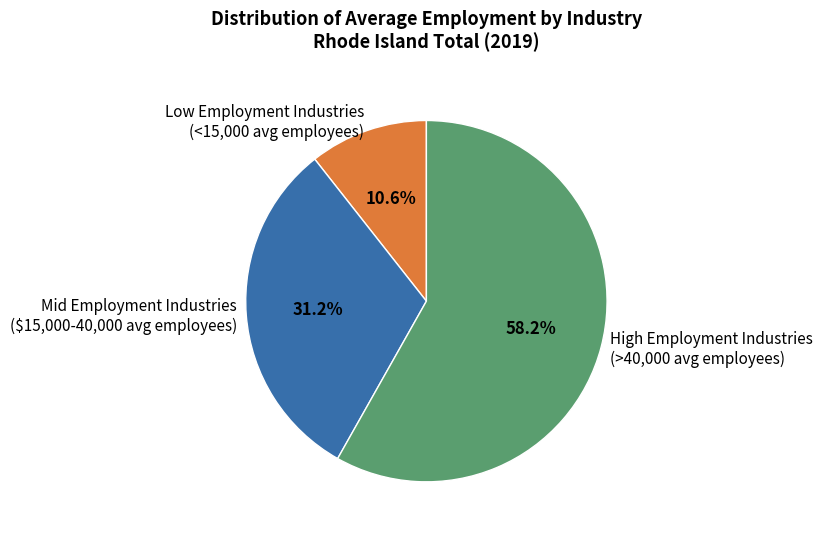

Which slice is the smallest?

Low Employment Industries (<15,000 avg employees)